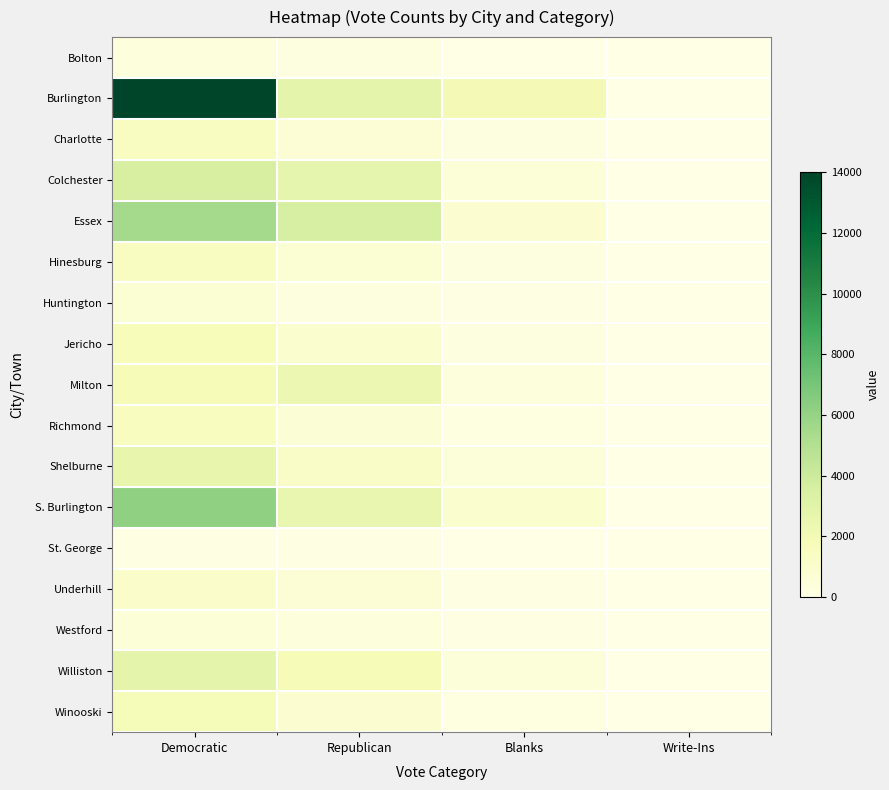

At which category is the sum across all series the highest?

Democratic